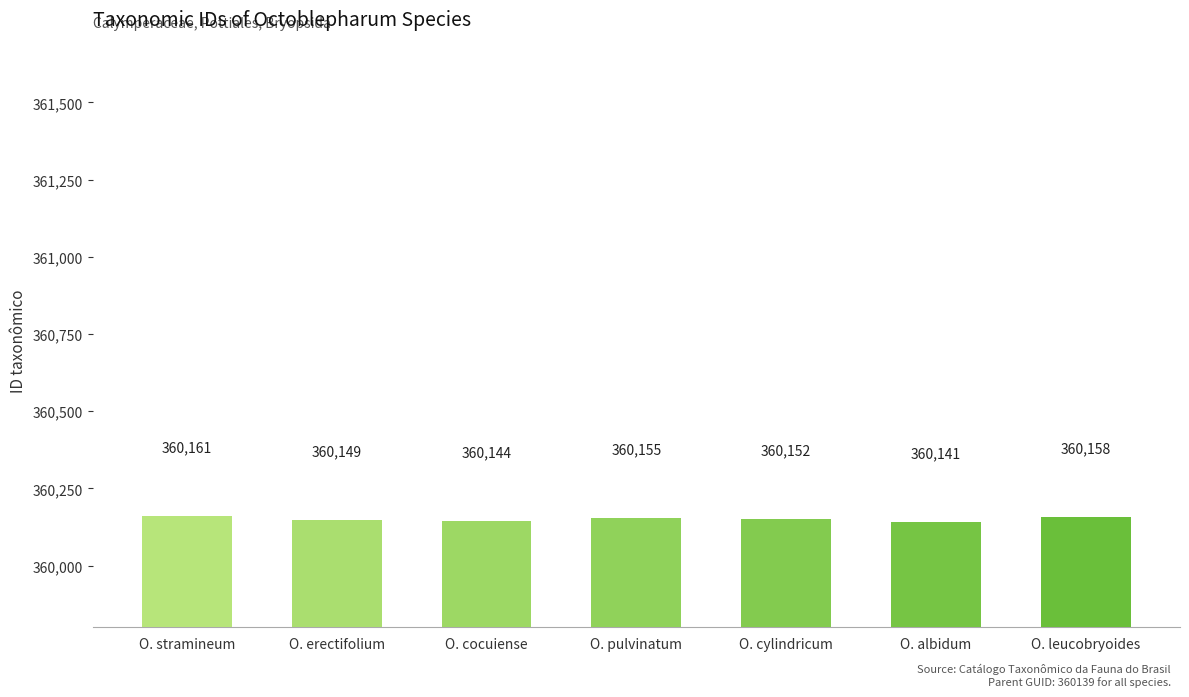

Reading left to right, list all the values displayed in this chart.

O. stramineum=360161	O. erectifolium=360149	O. cocuiense=360144	O. pulvinatum=360155	O. cylindricum=360152	O. albidum=360141	O. leucobryoides=360158